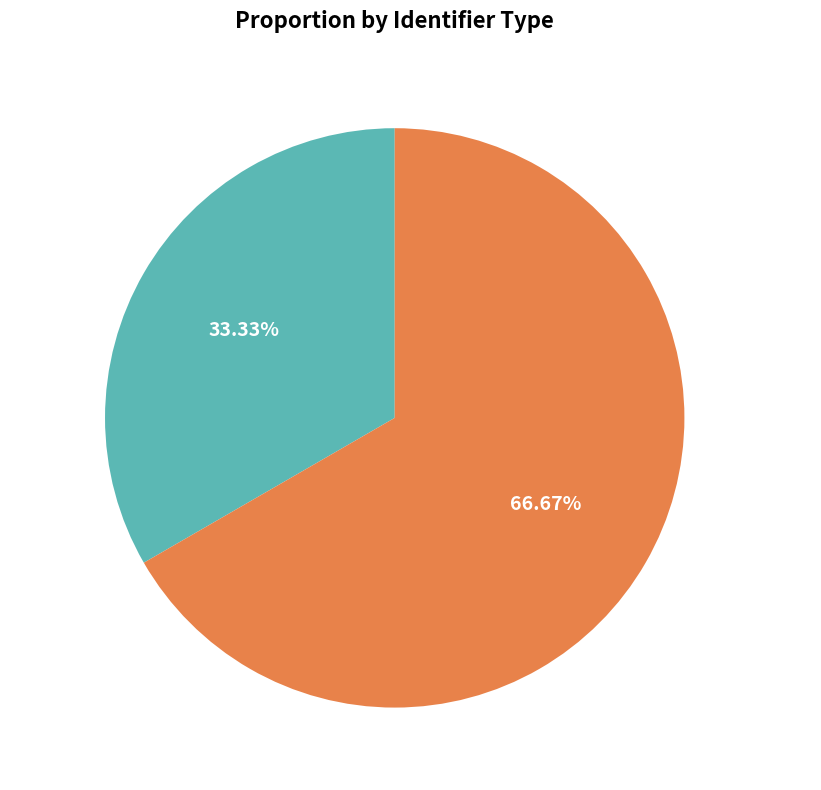

How many segments does this pie chart have?

2